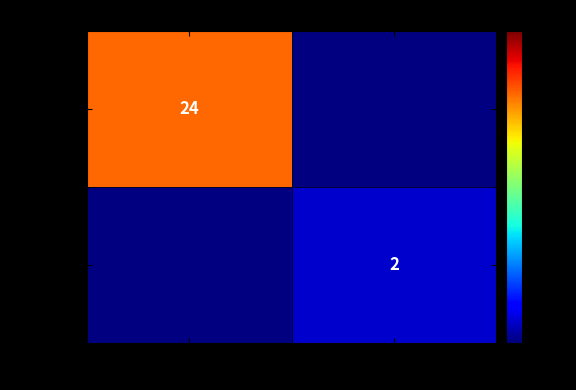

True or false: b6c03b61 749016... has a value of 24.0 at -1.

True